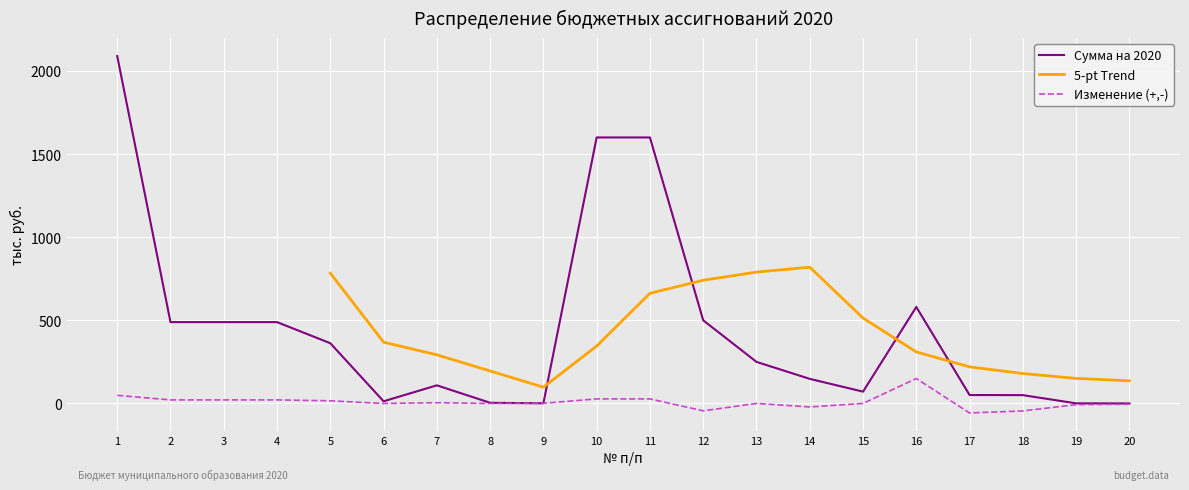

What is the spread (max minus min) of values at 20?

5.0